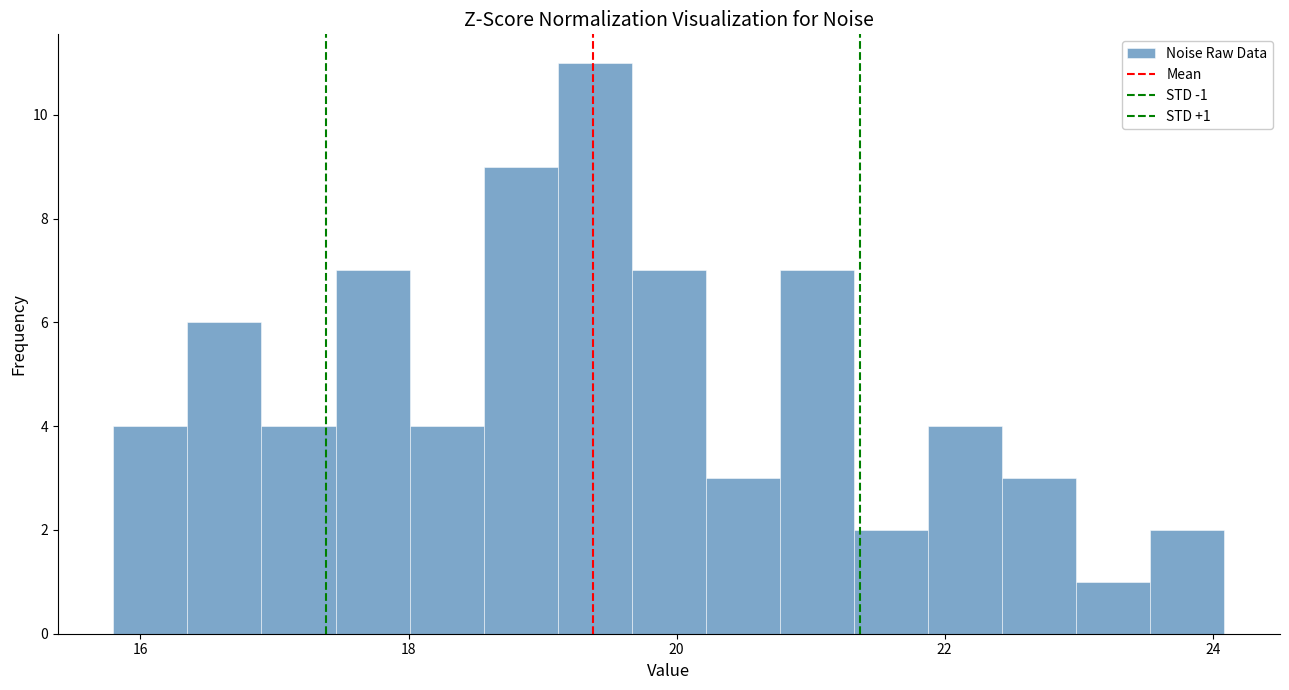

Around what value on the x-axis is the tallest bar? Give the approximate position of its centre, as read against the axis.

19.4